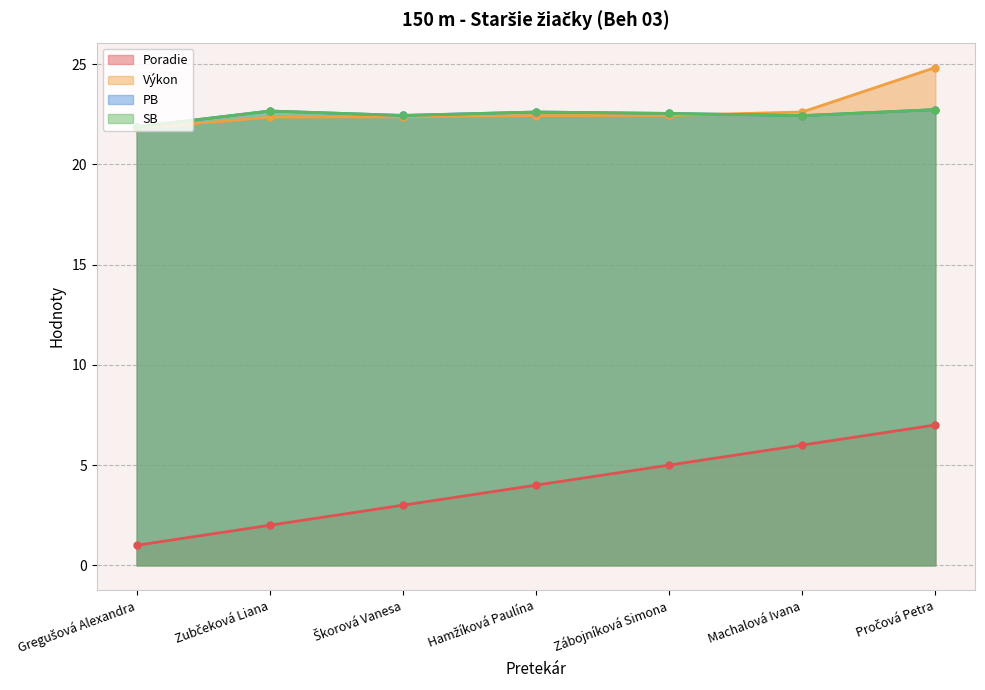

How many series are shown in this chart?

4